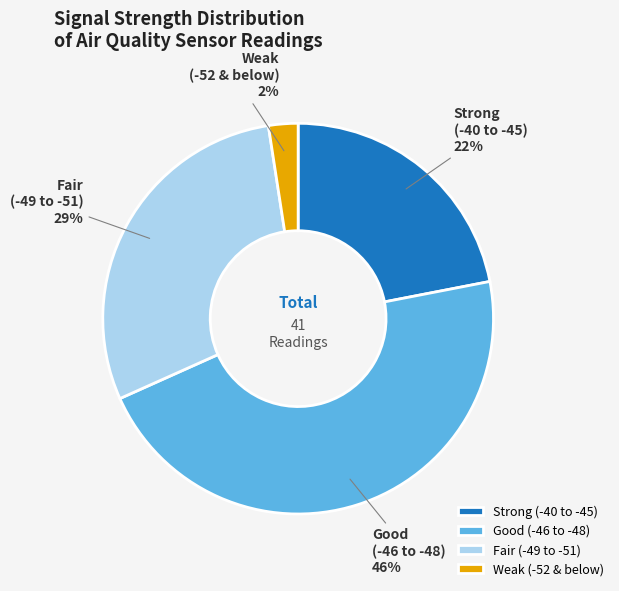

Do Strong (-40 to -45) and Good (-46 to -48) together represent more than half of the pie?

Yes